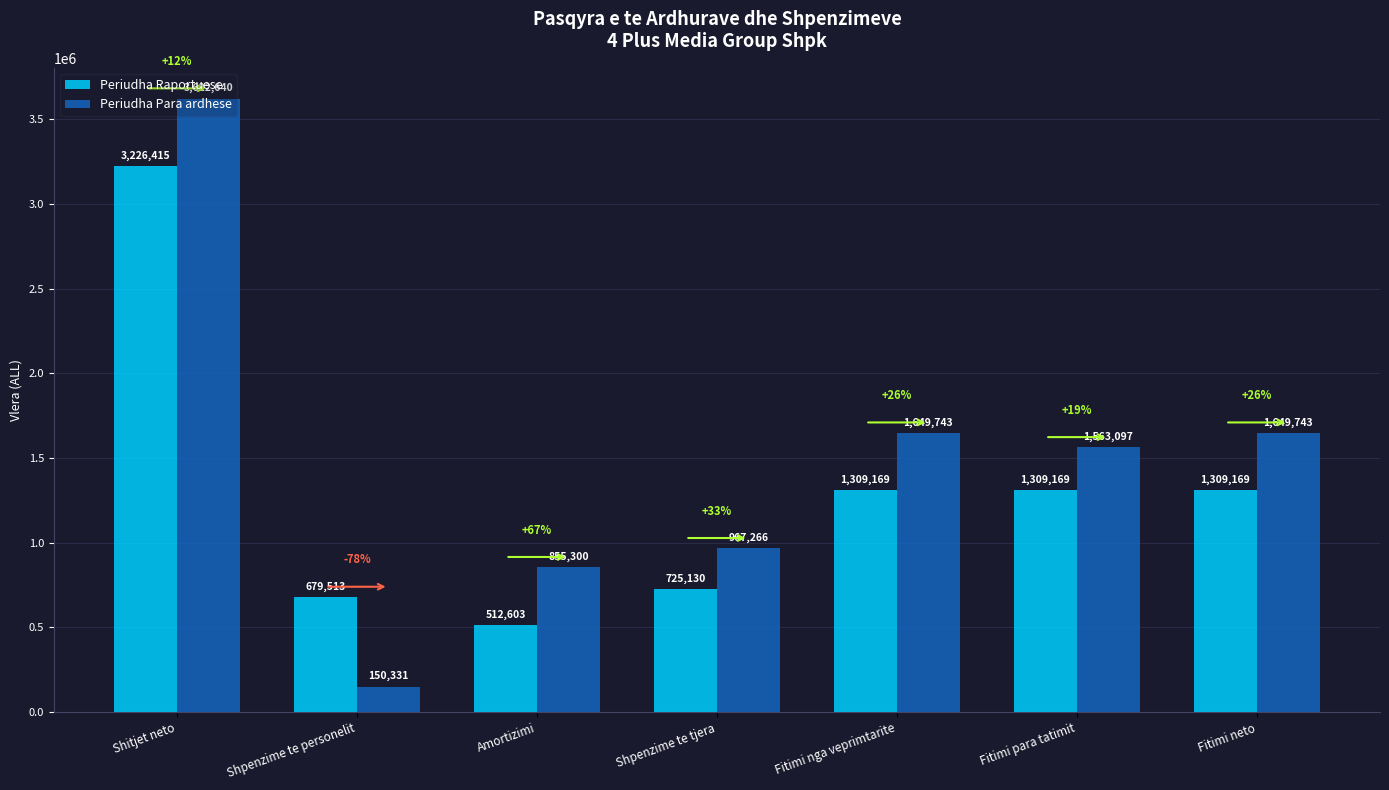

How many bars are there in each group?

2